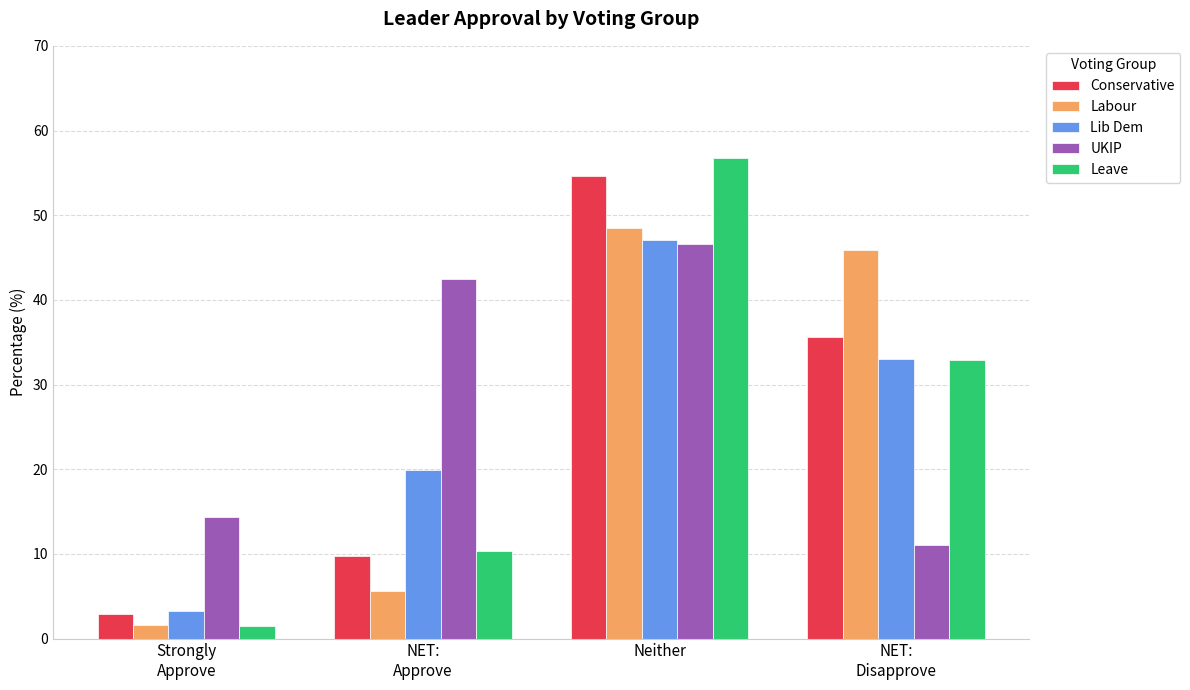

What is the smallest value displayed?

1.5